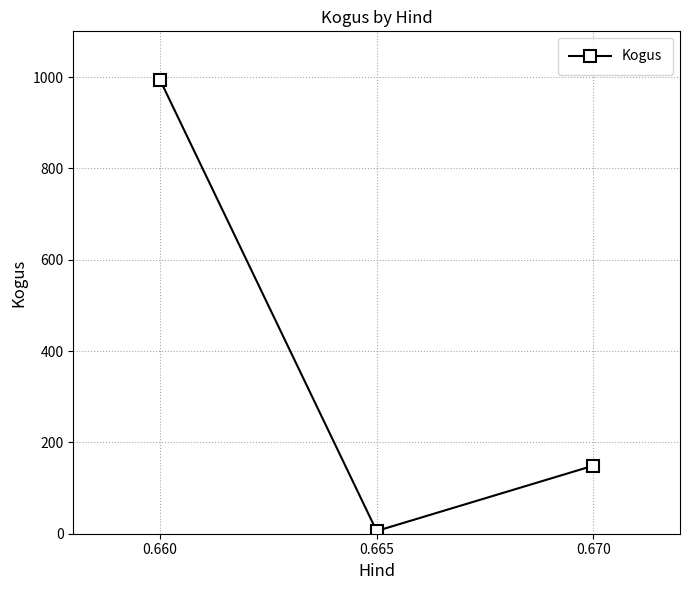

Is it true that the value at 0.660 is 994?

True